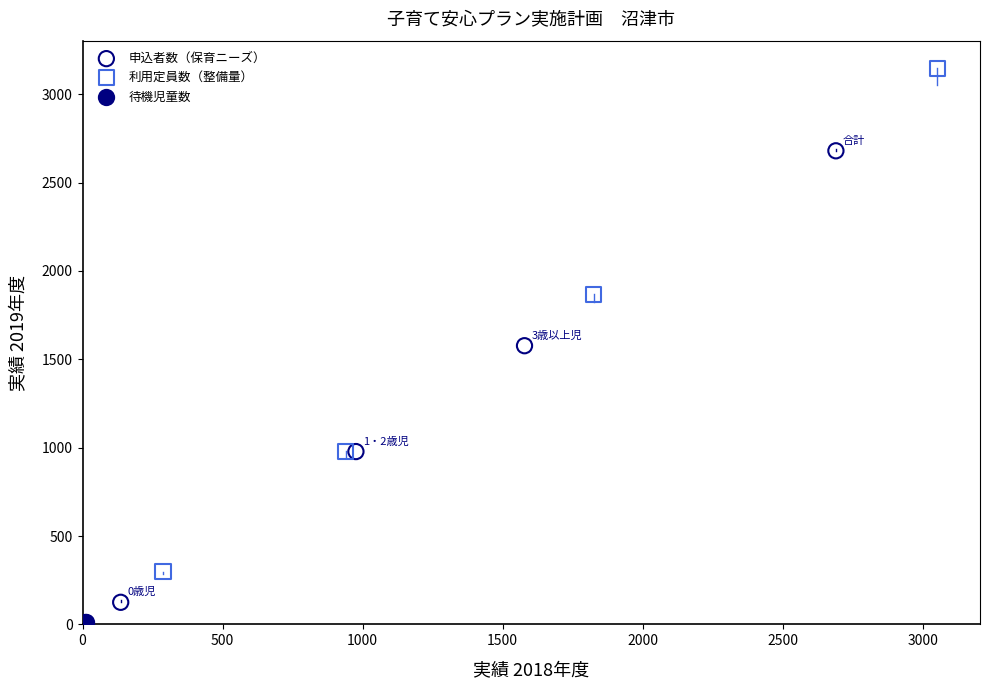

Which series contains the highest Y value?

利用定員数（整備量）